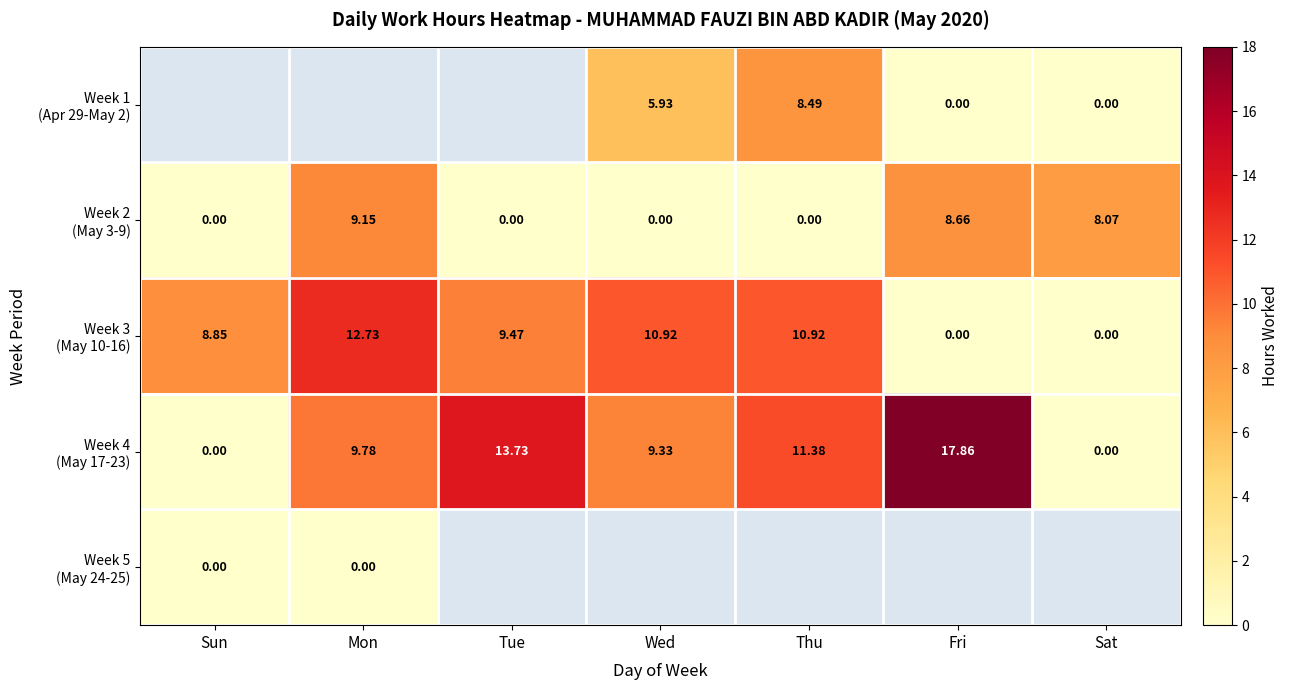

What is the approximate value of Week 4 (May 17-23) at Mon?

9.8